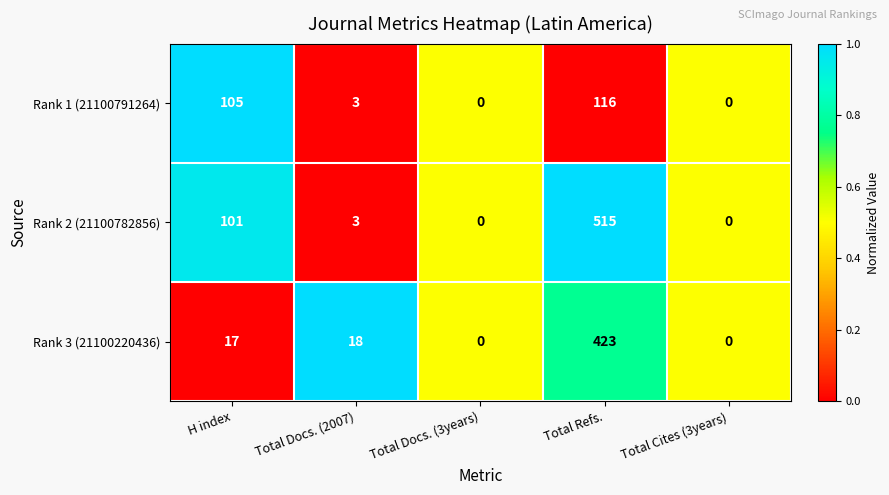

Reading left to right, transcribe all the data shown in this chart.

Rank 1 (21100791264): 105	3	0	116	0
Rank 2 (21100782856): 101	3	0	515	0
Rank 3 (21100220436): 17	18	0	423	0